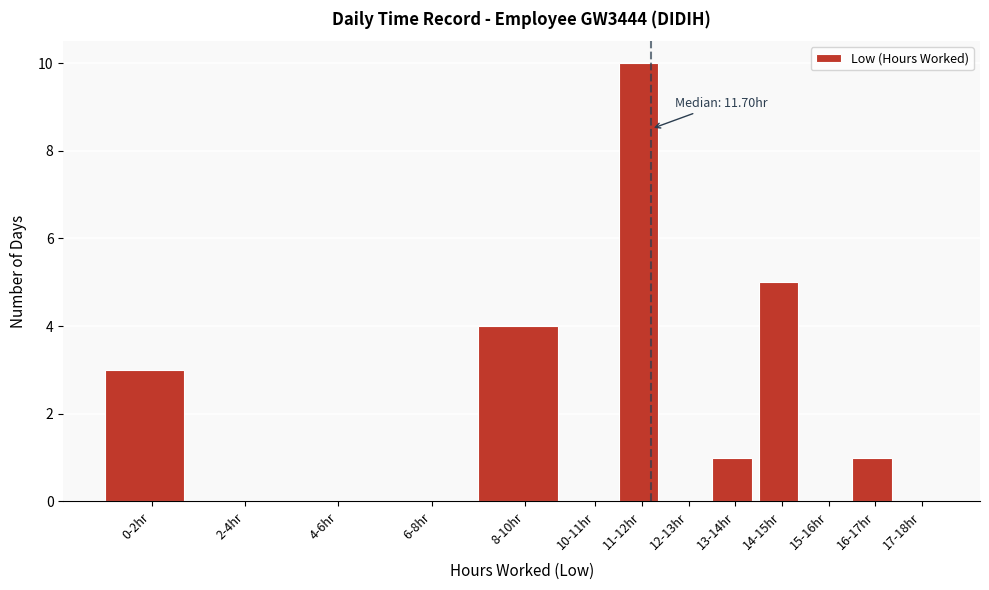

Reading left to right, extract all data points from this chart.

0-2hr=3	2-4hr=0	4-6hr=0	6-8hr=0	8-10hr=4	10-11hr=0	11-12hr=10	12-13hr=0	13-14hr=1	14-15hr=5	15-16hr=0	16-17hr=1	17-18hr=0